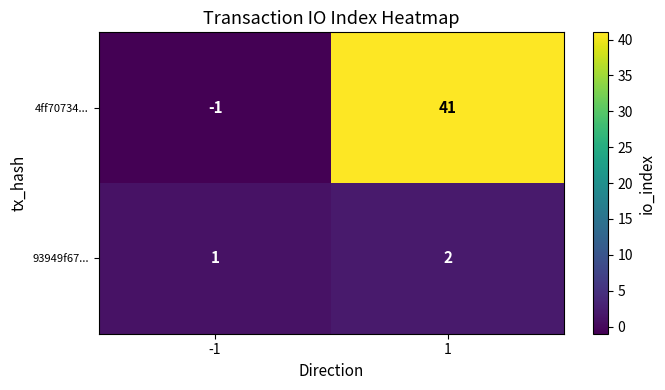

Reading left to right, what are all the values shown in this chart?

4ff70734...: -1=-1	1=41
93949f67...: -1=1	1=2